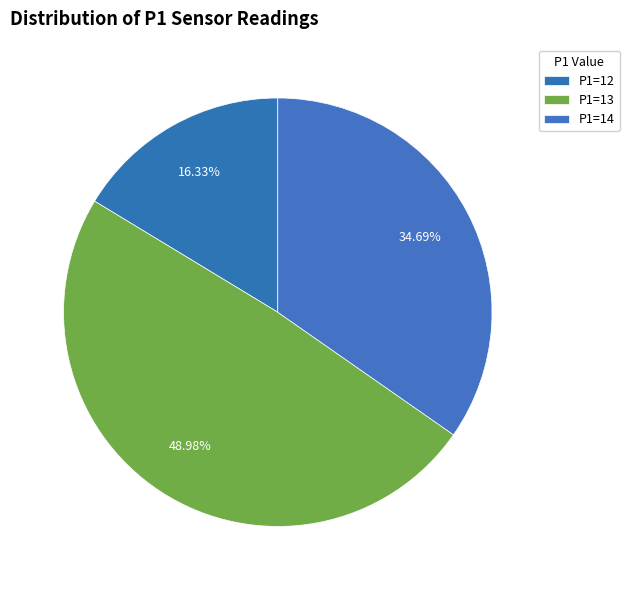

Count the number of slices in the pie.

3